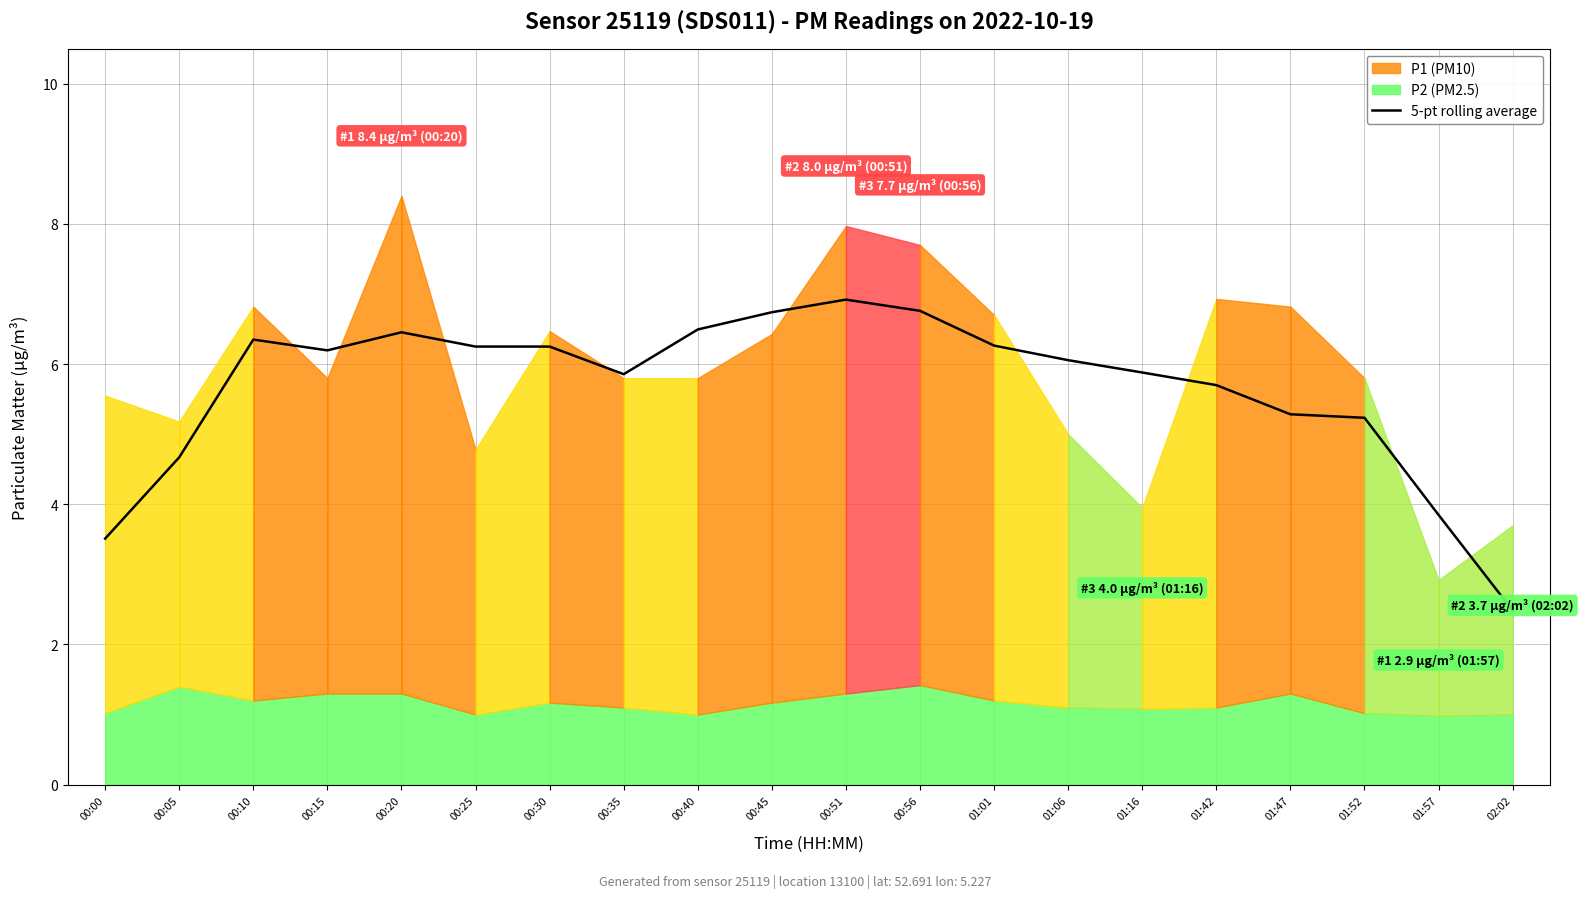

What is the value of the 13th point from the left?

6.3